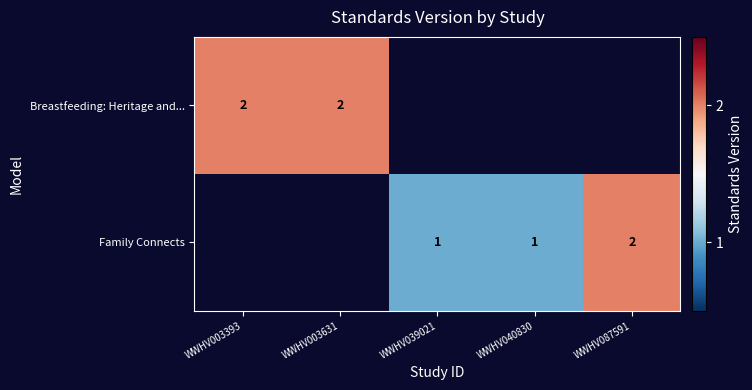

The Family Connects series shows 2 at WWHV087591. True or false?

True